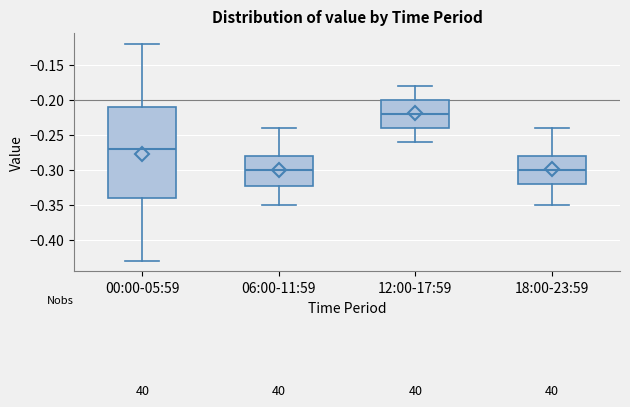

Which box is the tallest, from its lower edge to its upper edge?

00:00-05:59